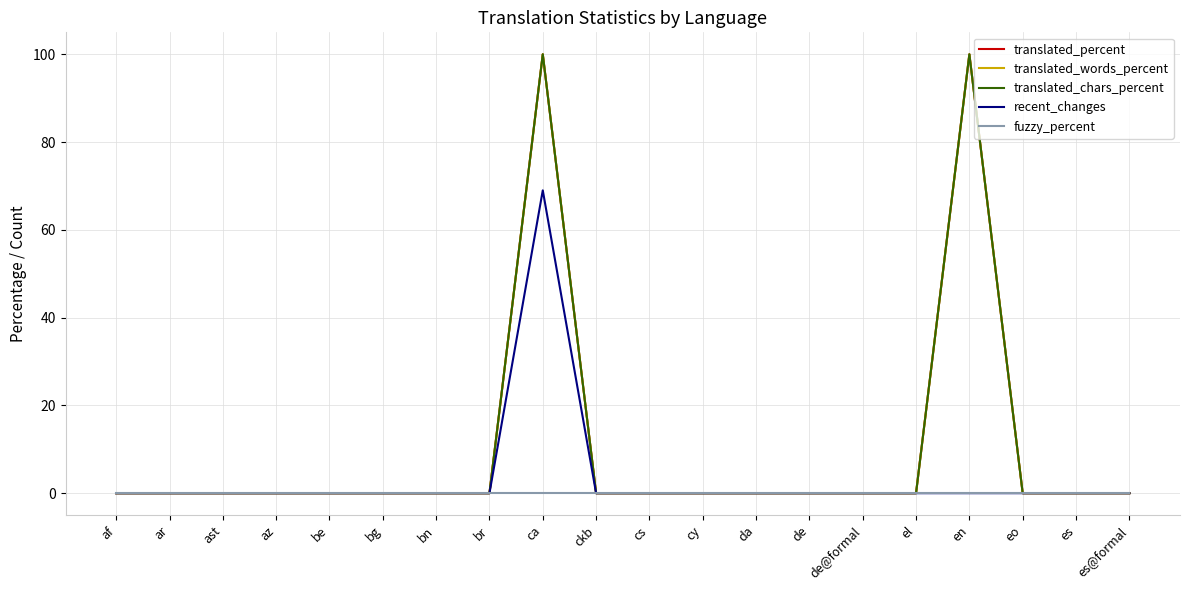

True or false: translated_percent and fuzzy_percent cross at least once.

False